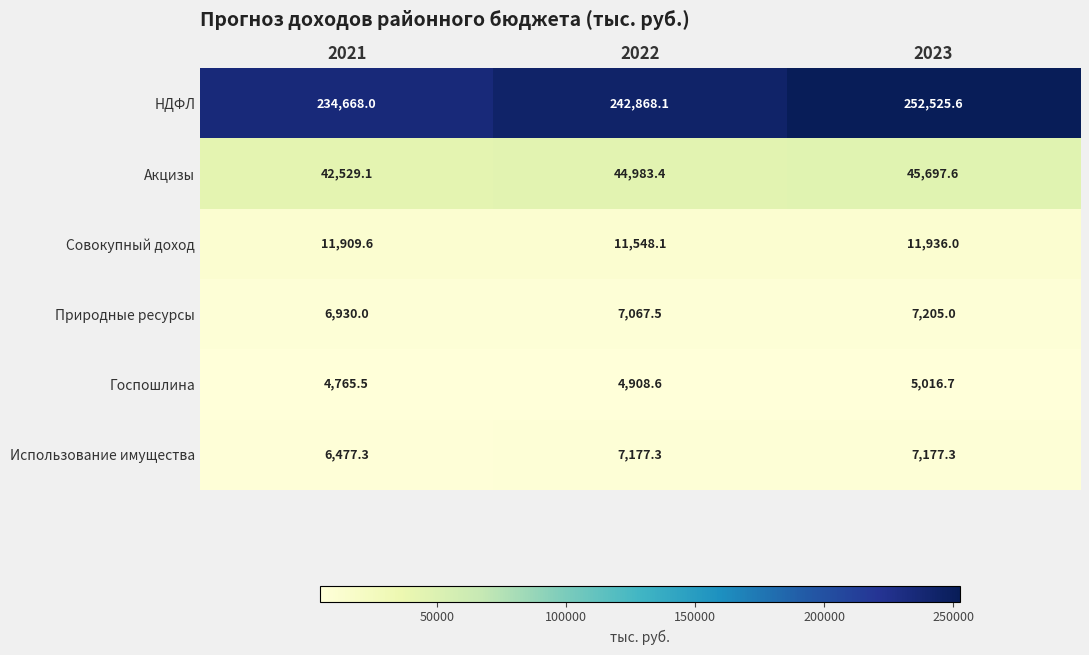

What is the difference between the second highest and minimum values in the НДФЛ series?

8200.1